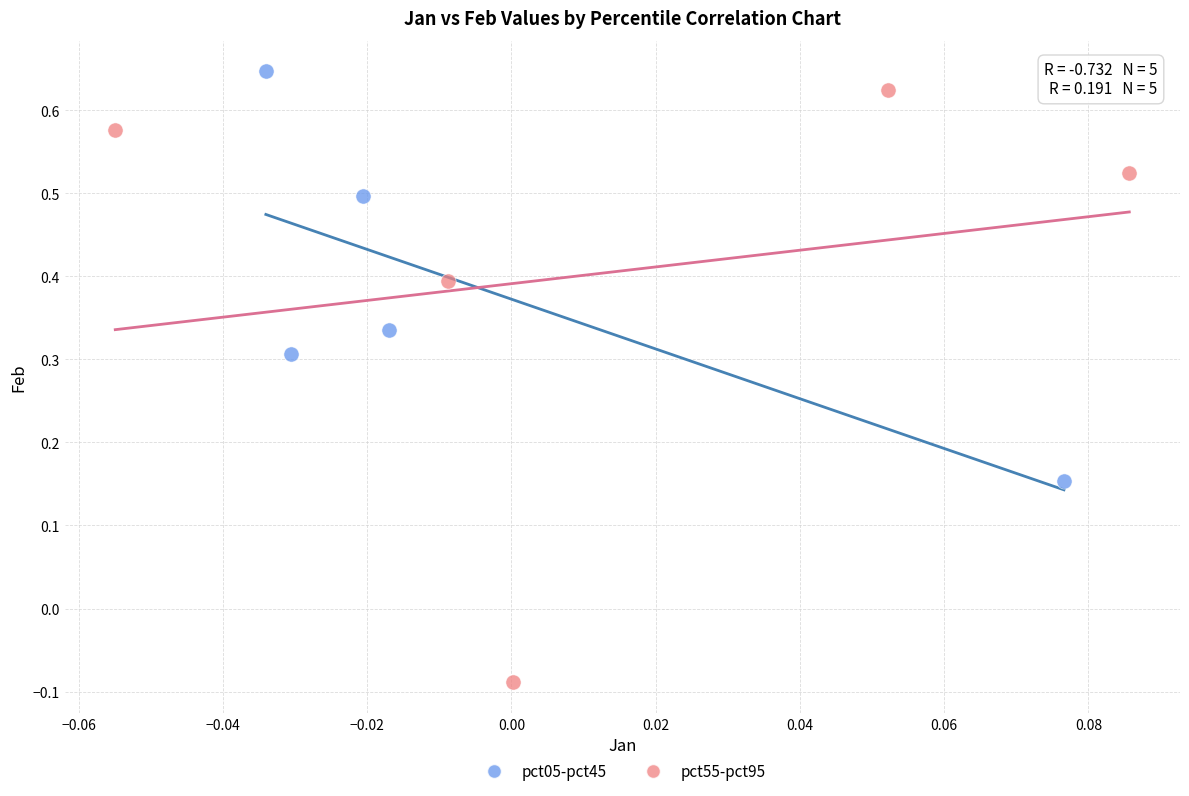

Which series has the largest Y range (max minus min)?

pct55-pct95